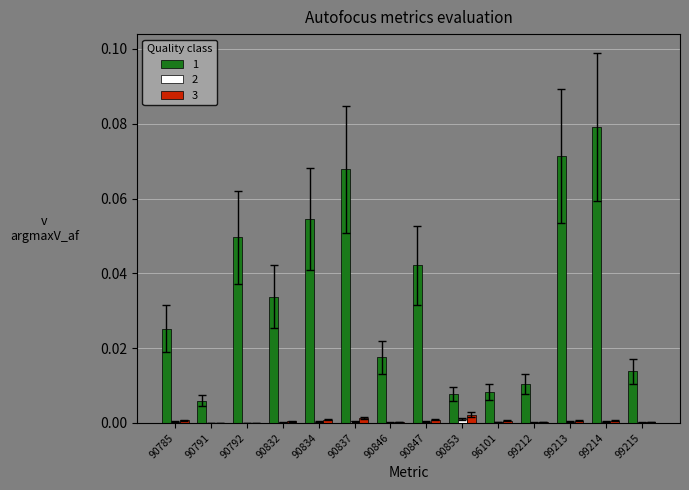

The 1 series shows 0.0 at 99212. True or false?

True